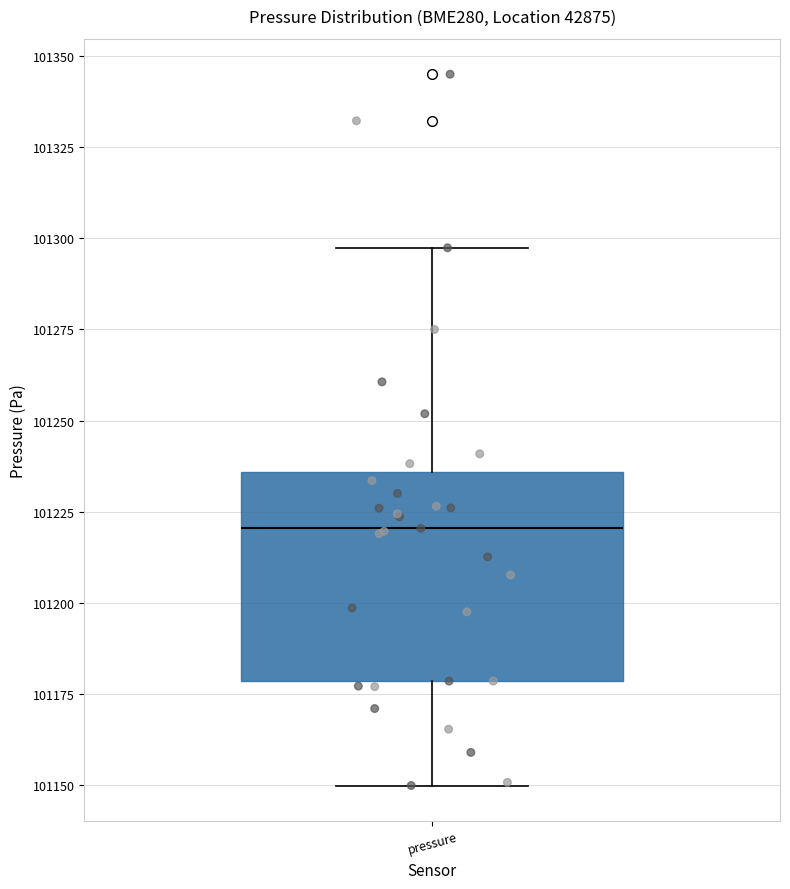

Read this box plot against the y-axis: the position of the median line, the range covered by the box, and the ends of both whiskers. The values are not printed on the chart, so give them approximately, as read against the axis.

median 101220, box 101180 to 101235, whiskers 101150 to 101295